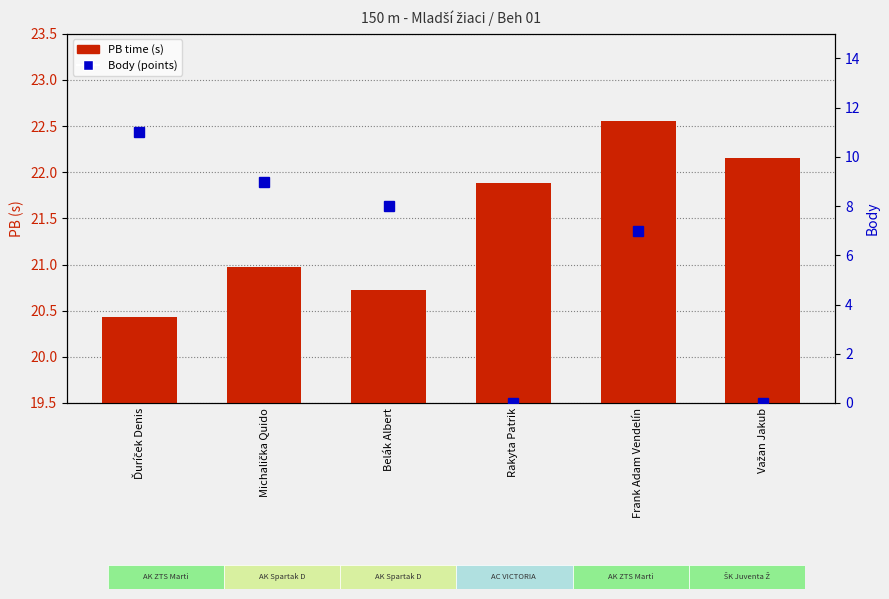

Count the number of data series in this chart.

2